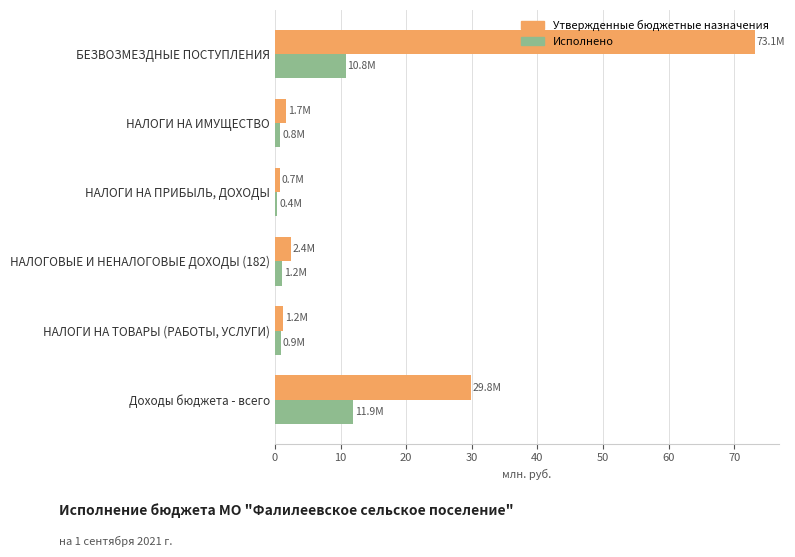

At which category is the sum across all series the highest?

БЕЗВОЗМЕЗДНЫЕ ПОСТУПЛЕНИЯ